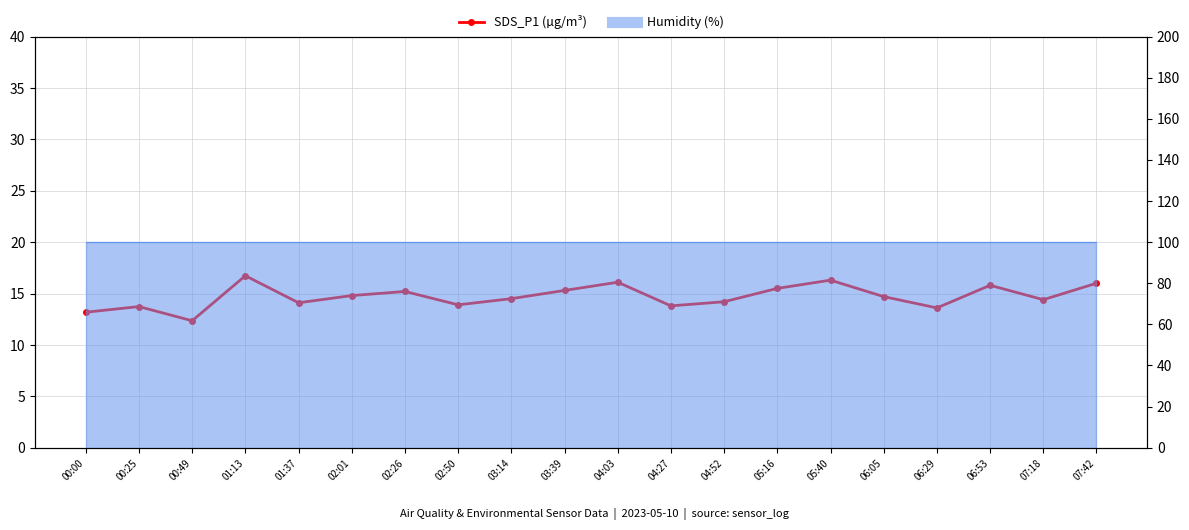

Does the chart have visible grid lines?

Yes